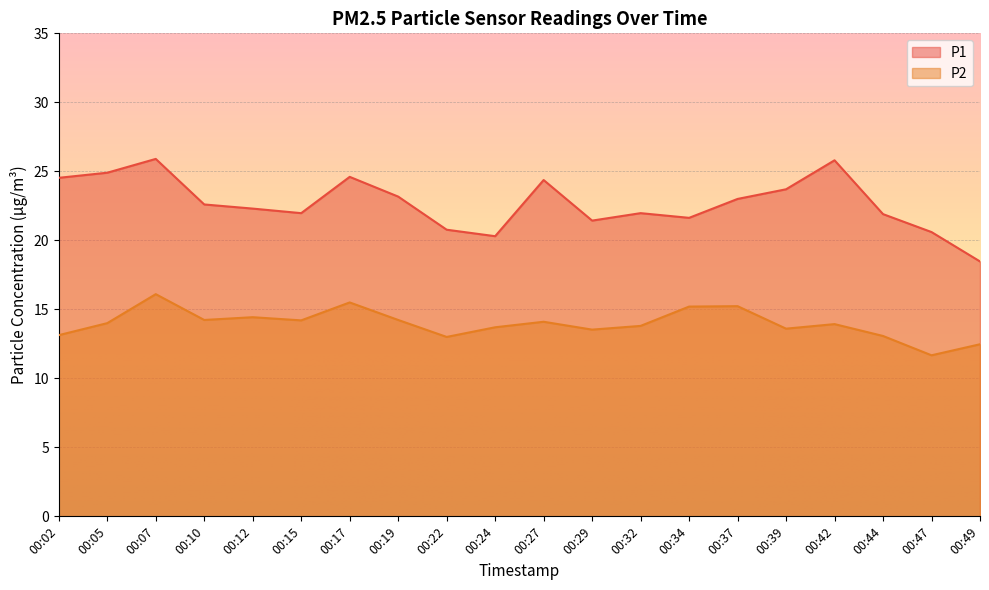

How many data points in P1 are less than 22?

9